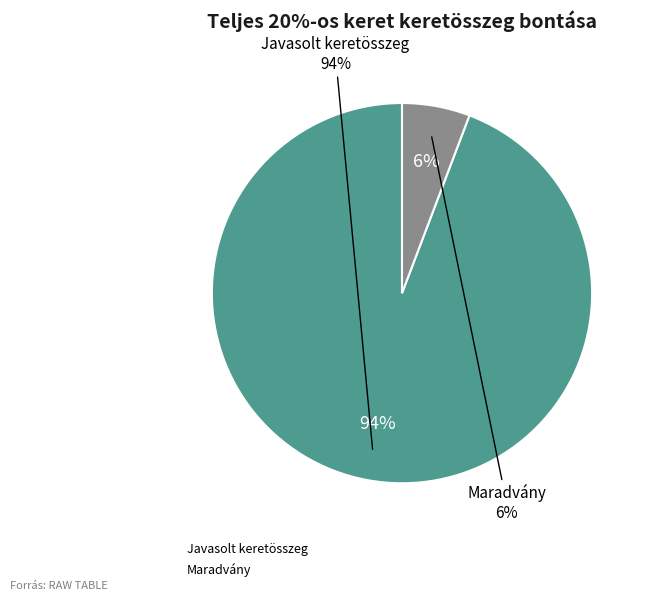

Do Maradvány and Javasolt keretösszeg together represent more than half of the pie?

Yes